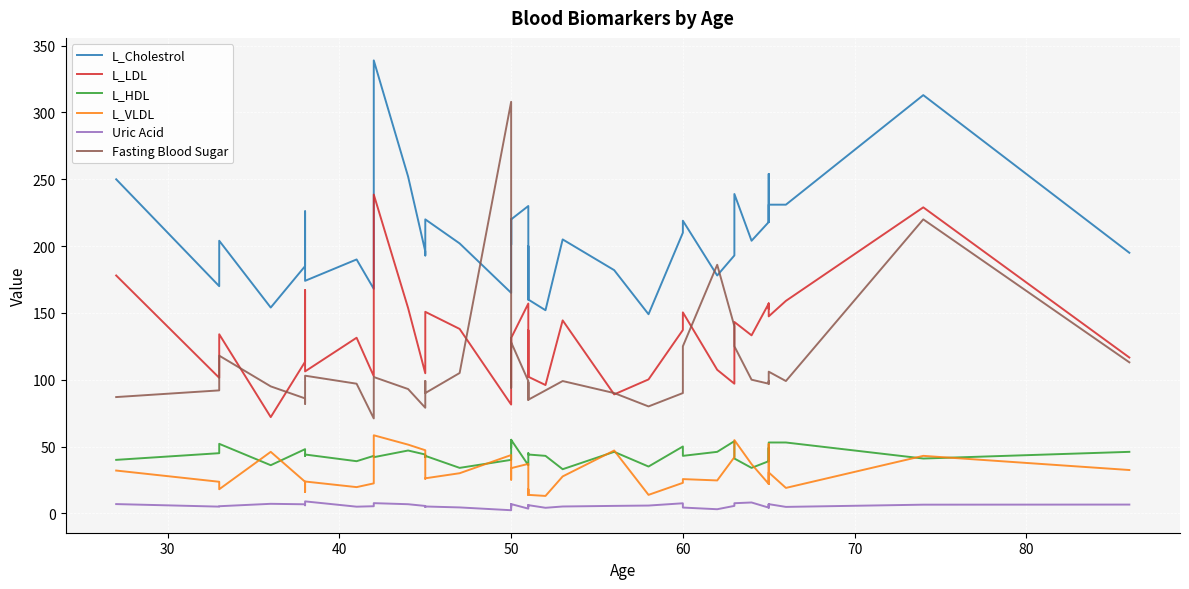

How many interior local valleys does the Uric Acid series have?

13